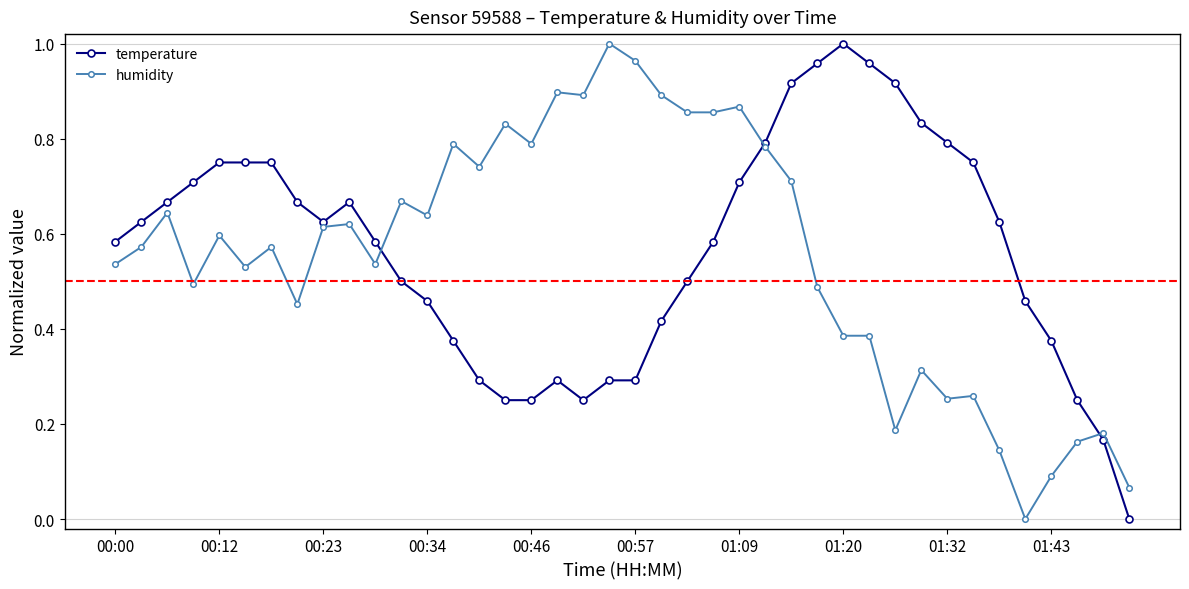

True or false: humidity has more than 0 points higher than both neighbors.

True